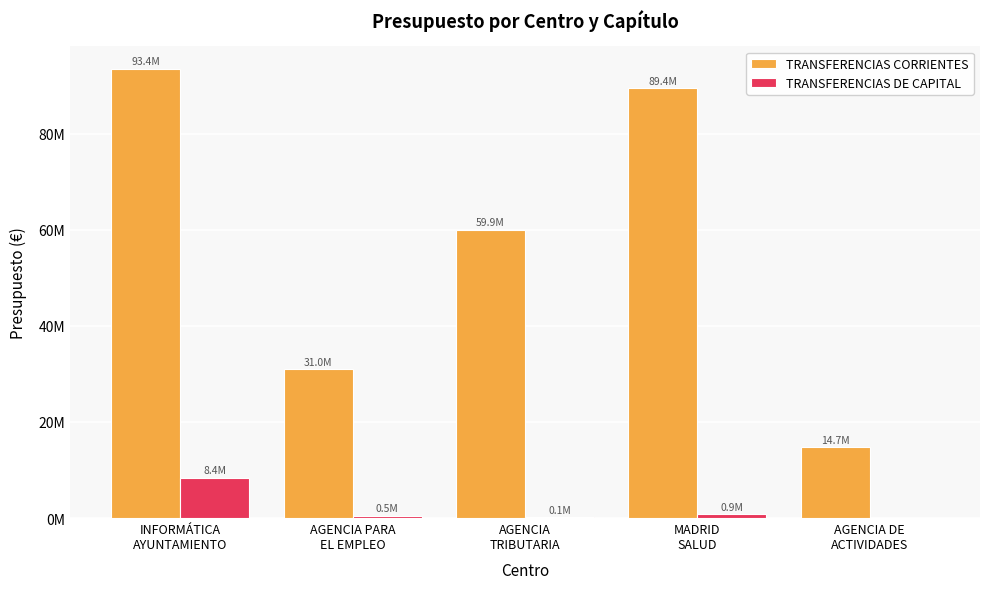

Does the chart contain stacked bars?

No